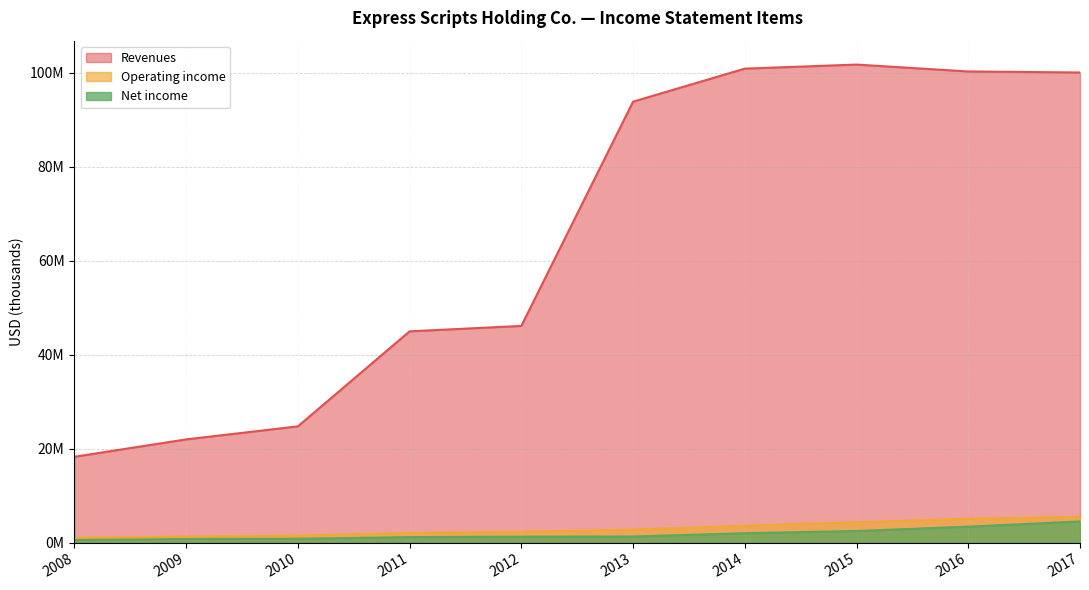

Does the chart display data point markers on the line(s)?

No